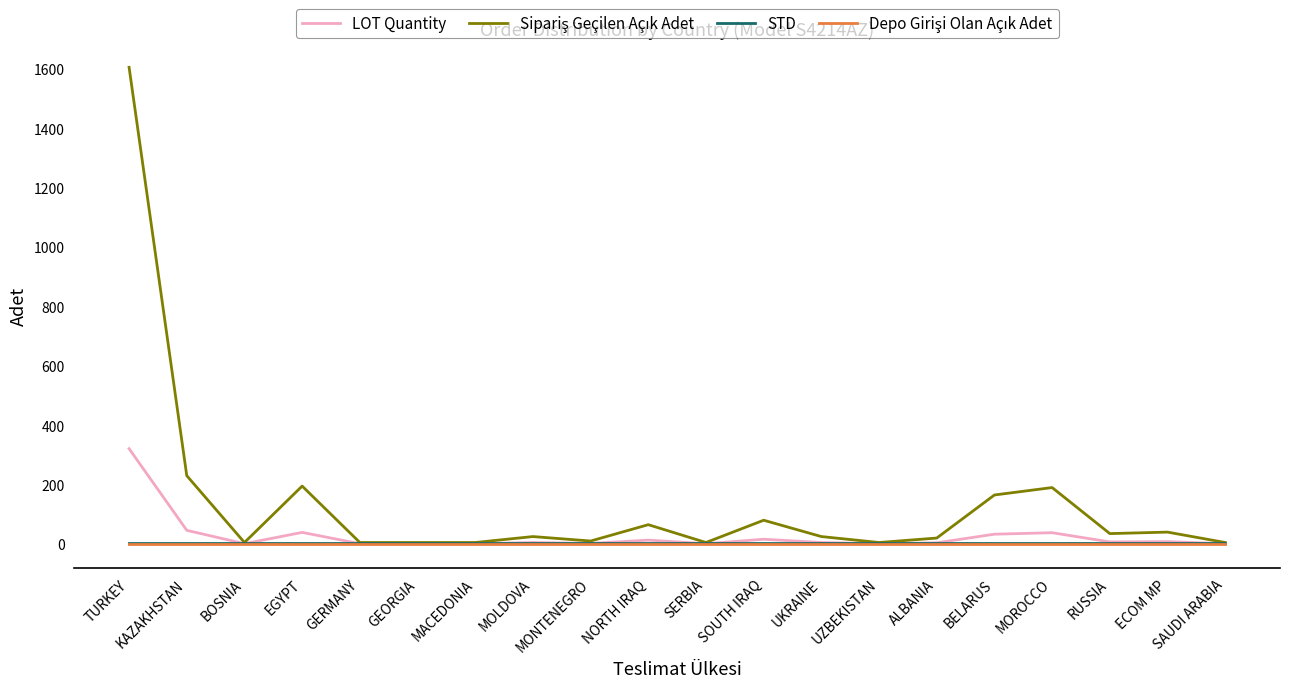

At which category is the sum across all series the highest?

TURKEY